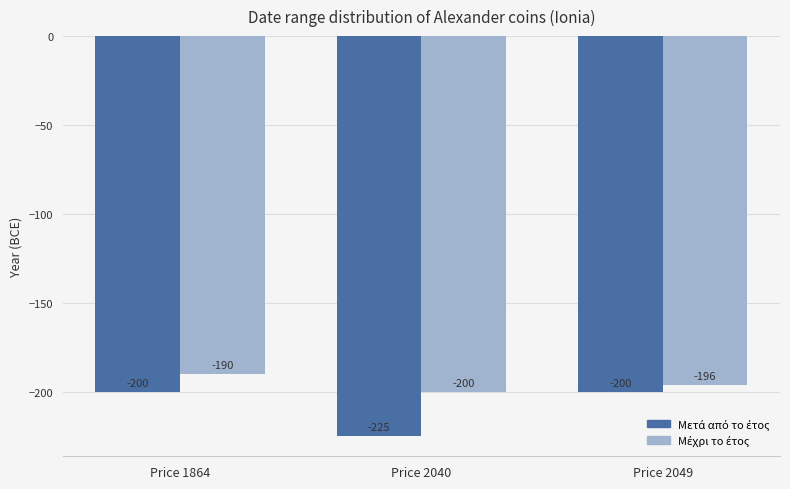

At which category is the sum across all series the highest?

Price 1864